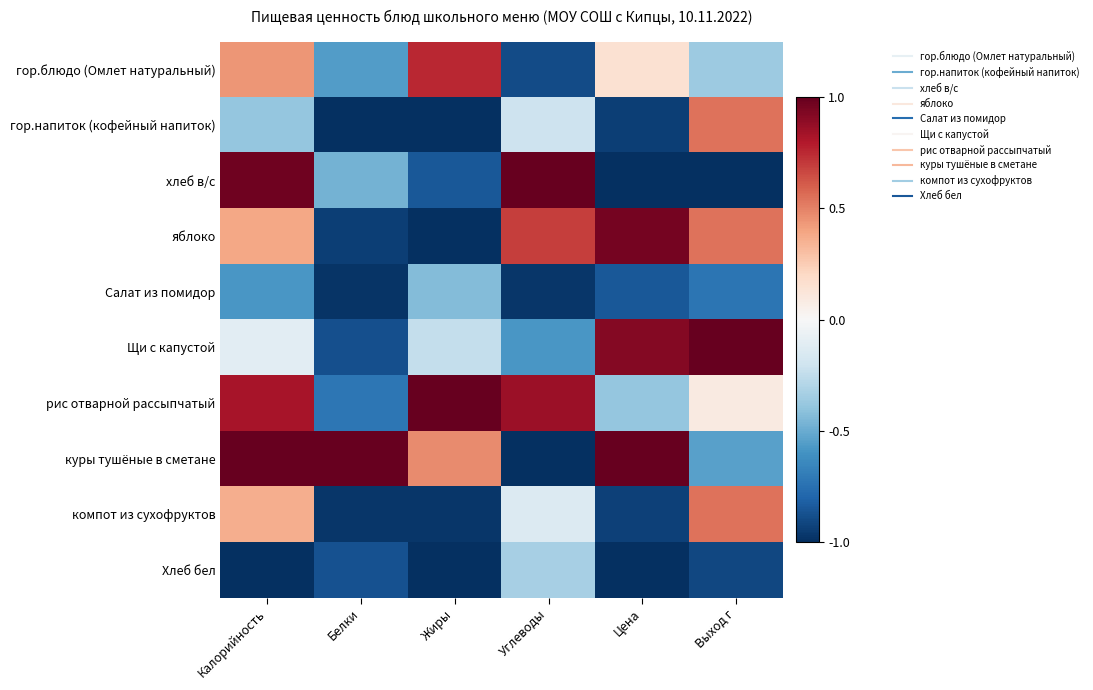

At which category does the chart reach its peak across all series?

Углеводы